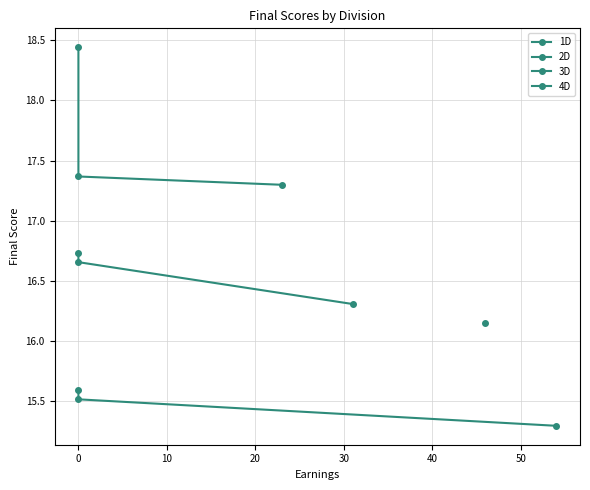

What is the spread (max minus min) of values at 0?

1.9